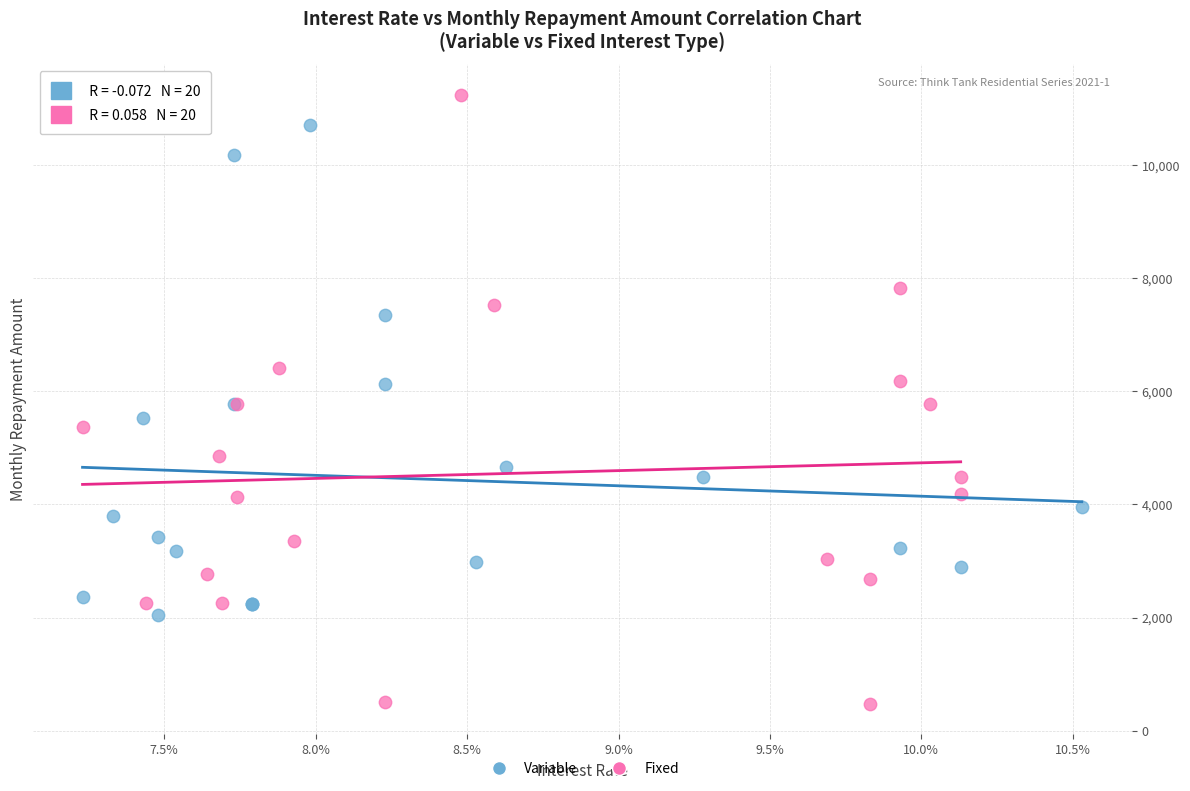

Which series contains the highest Y value?

Fixed